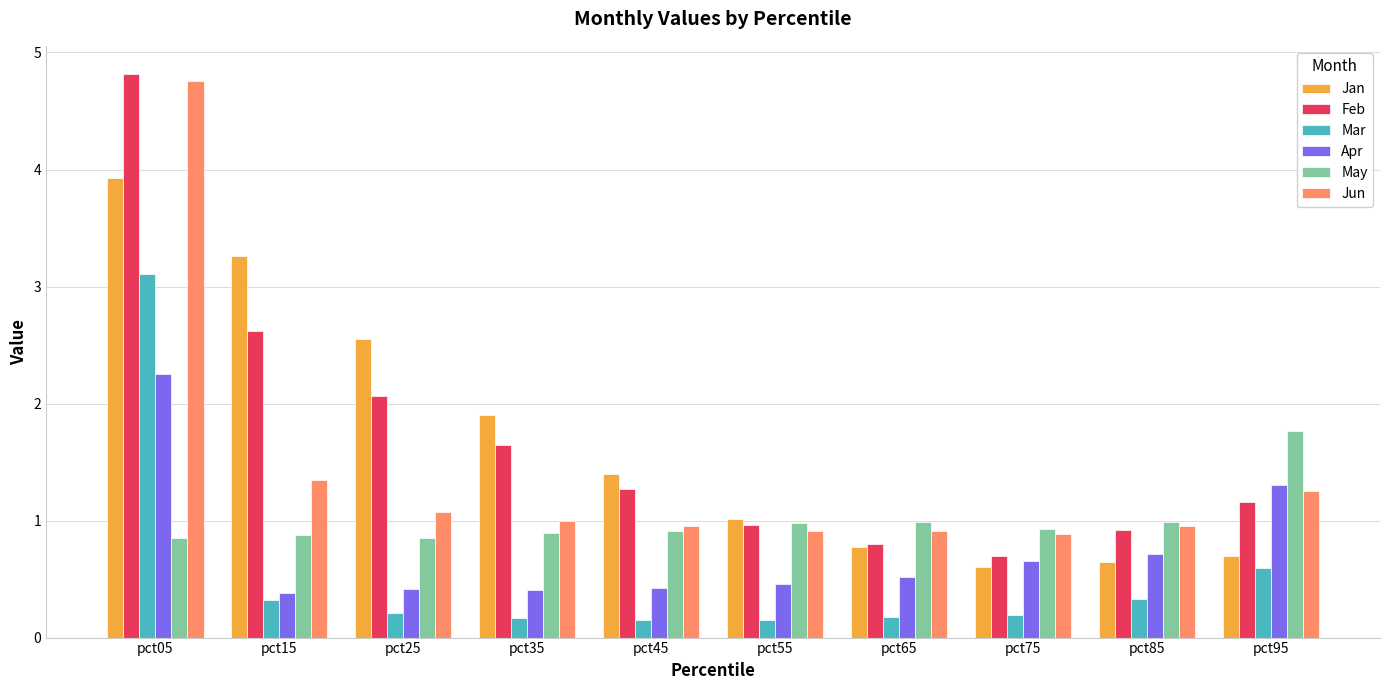

Is it true that Apr equals 0.5 at pct65?

True